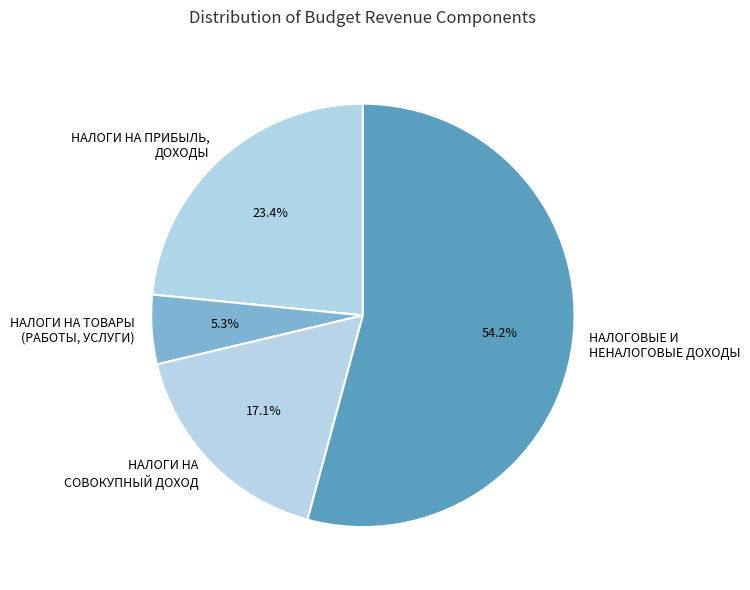

To the nearest percent, what is the average slice percentage?

25%